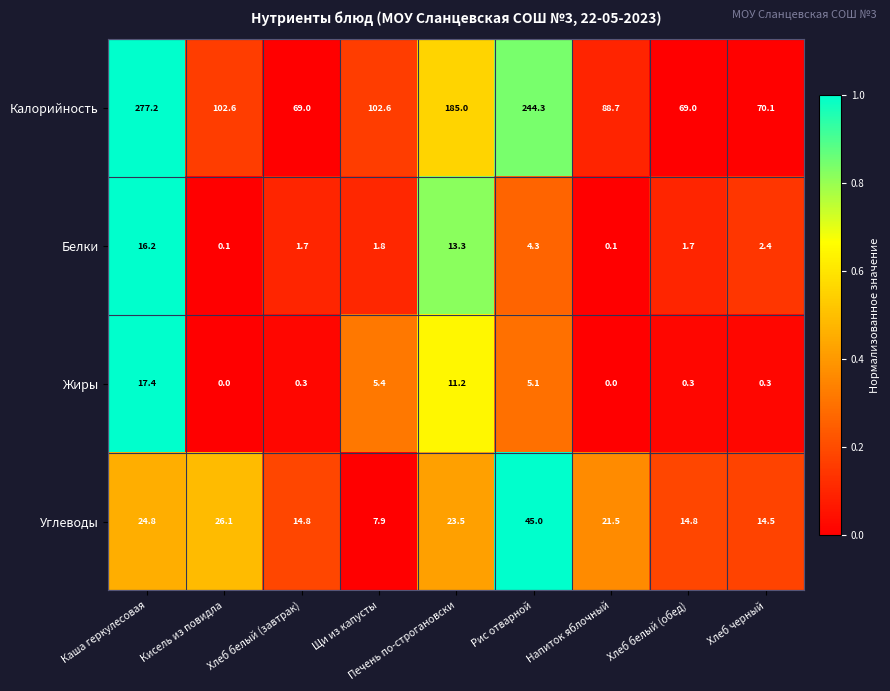

At which category does the chart reach its peak across all series?

Каша геркулесовая